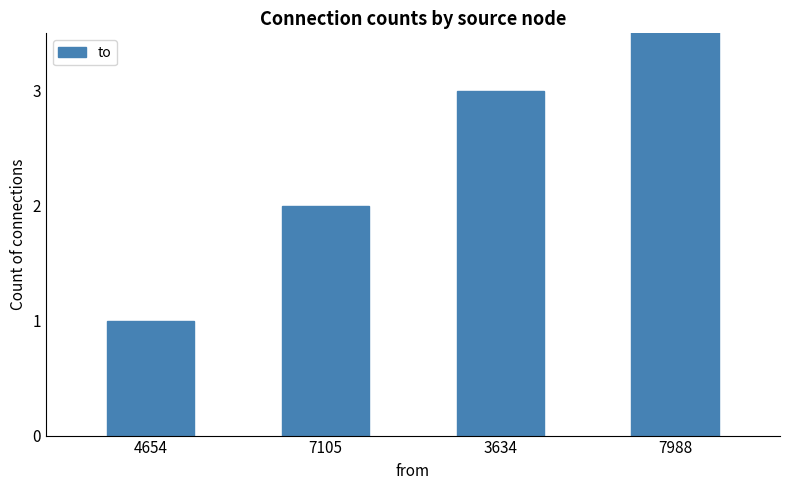

What is the sum of the values at 7988 and 3634?

7